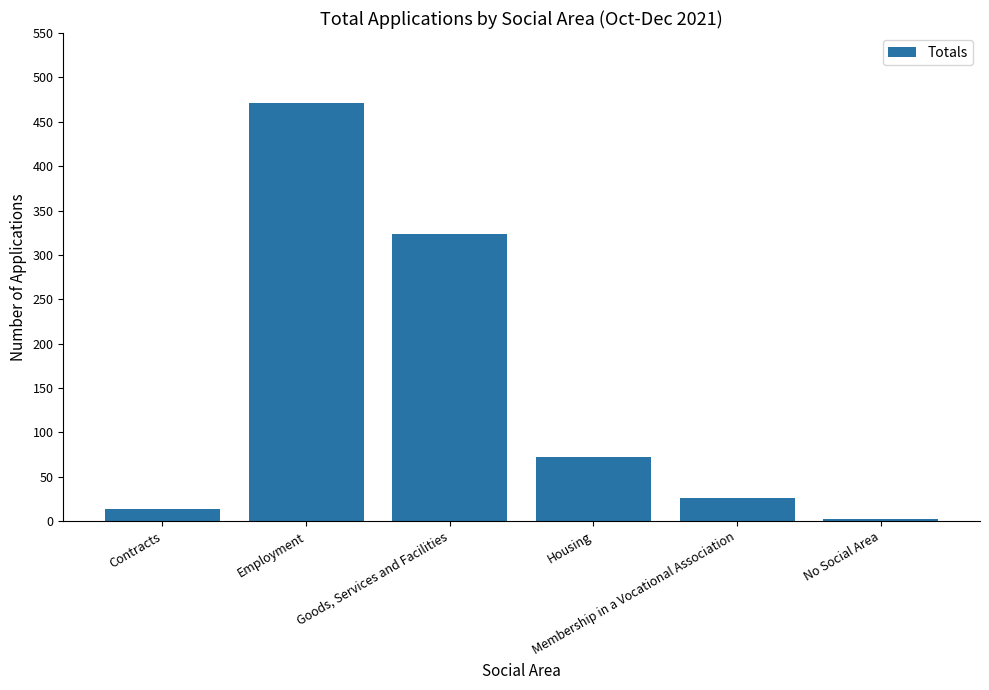

What is the average value?

151